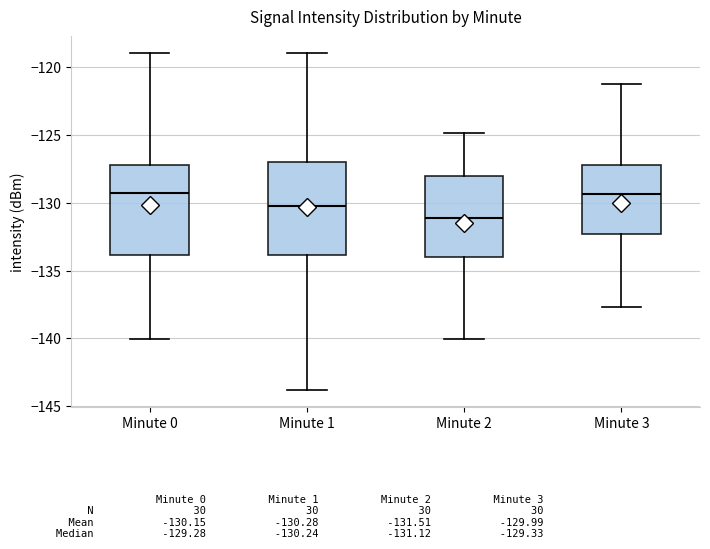

Which box has the lowest median line?

Minute 2